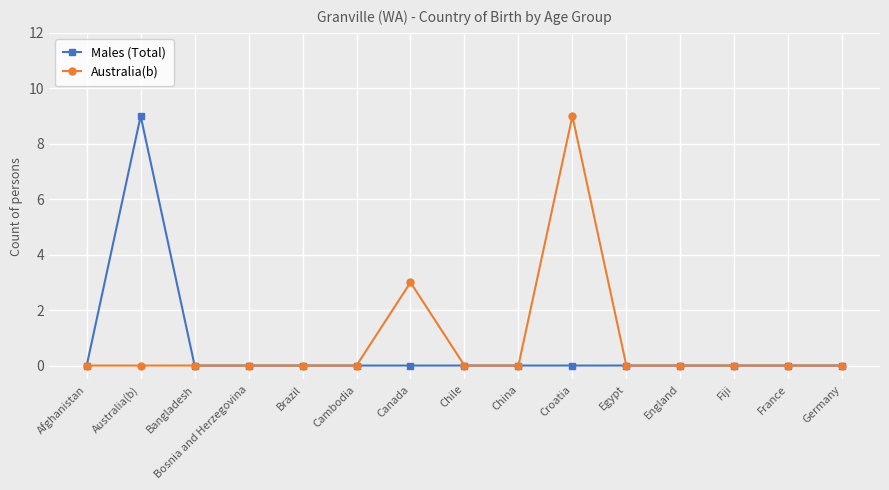

Rank the series at Canada from lowest to highest value.

Males (Total), Australia(b)